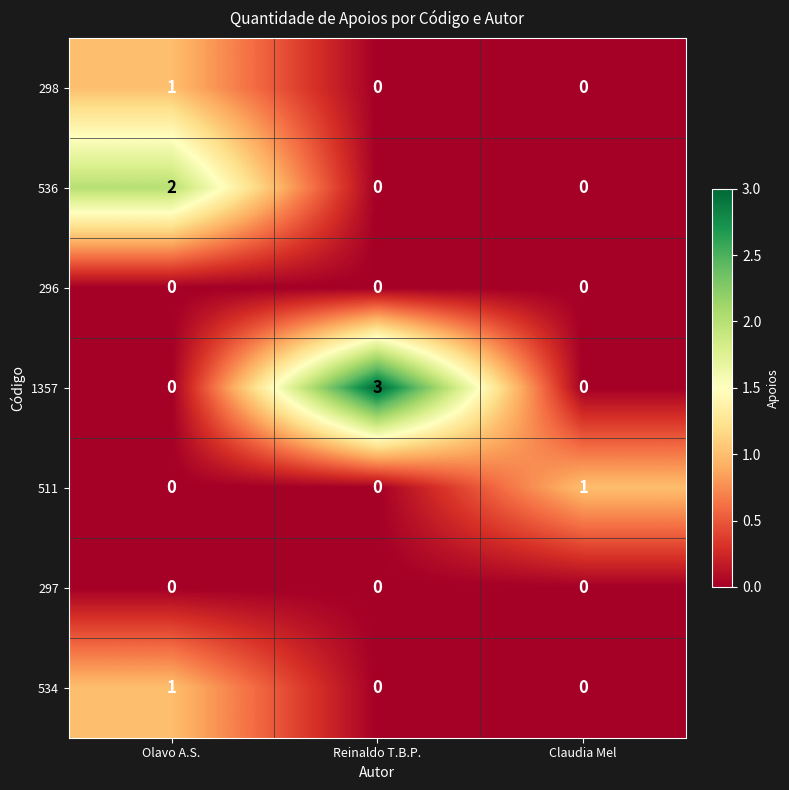

What is the maximum value shown in the chart?

3